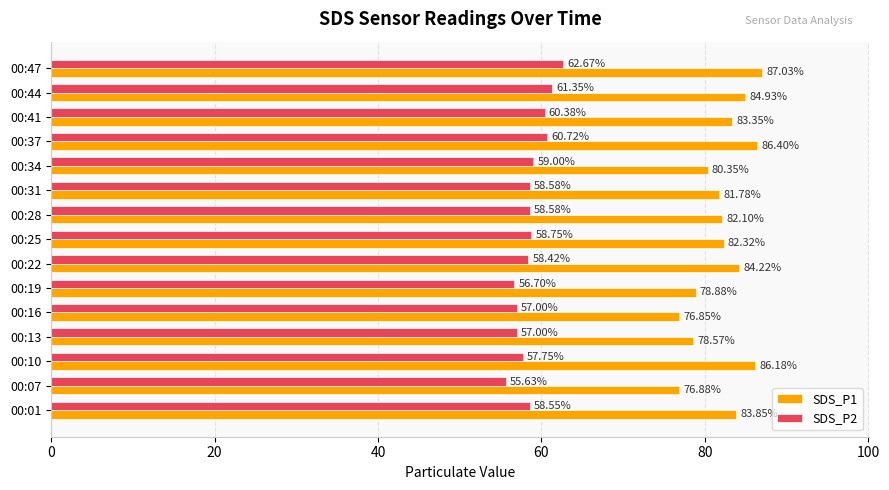

How many data points does each series have?

15